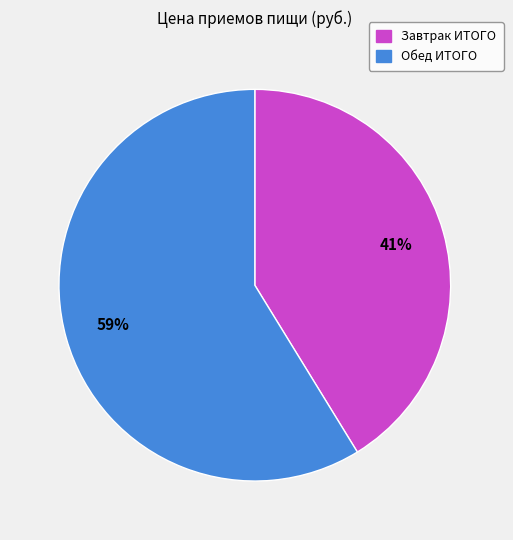

To the nearest percent, what portion does Обед ИТОГО represent?

59%